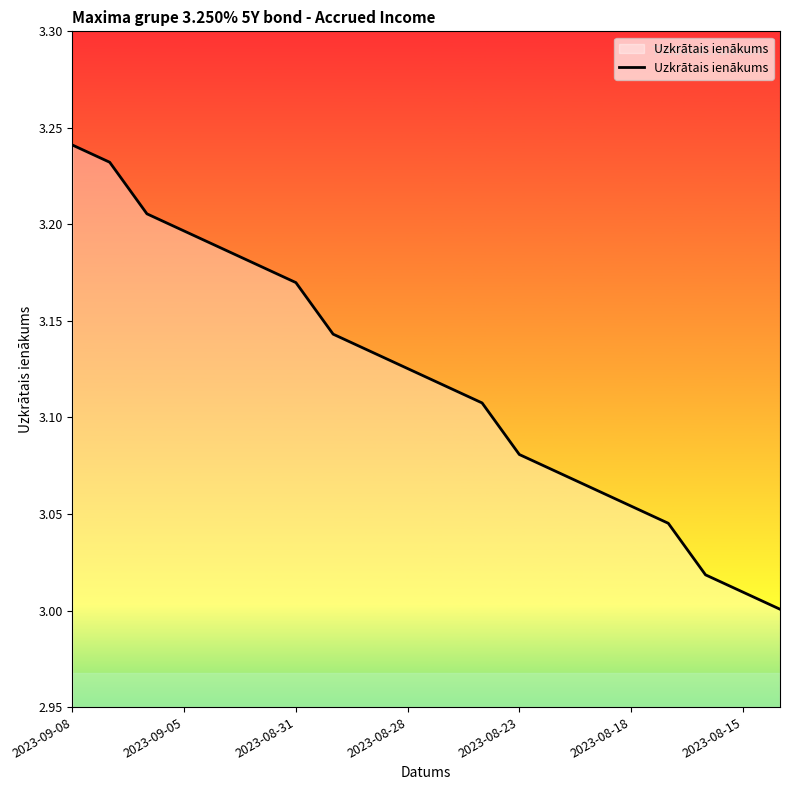

Does the chart display data point markers on the line(s)?

No